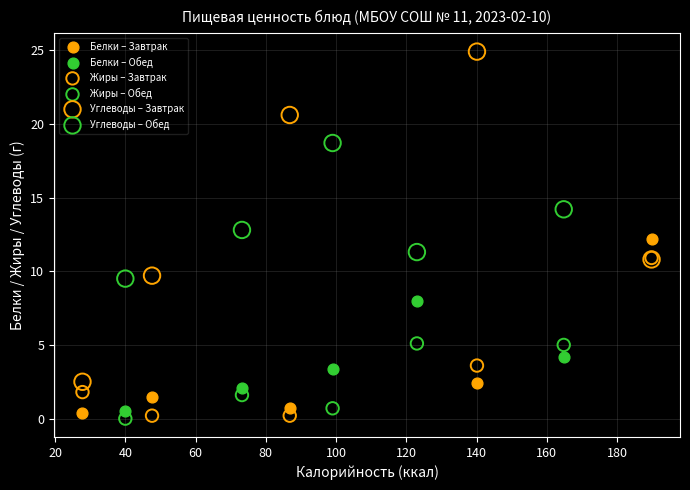

Which series contains the highest Y value?

Углеводы – Завтрак